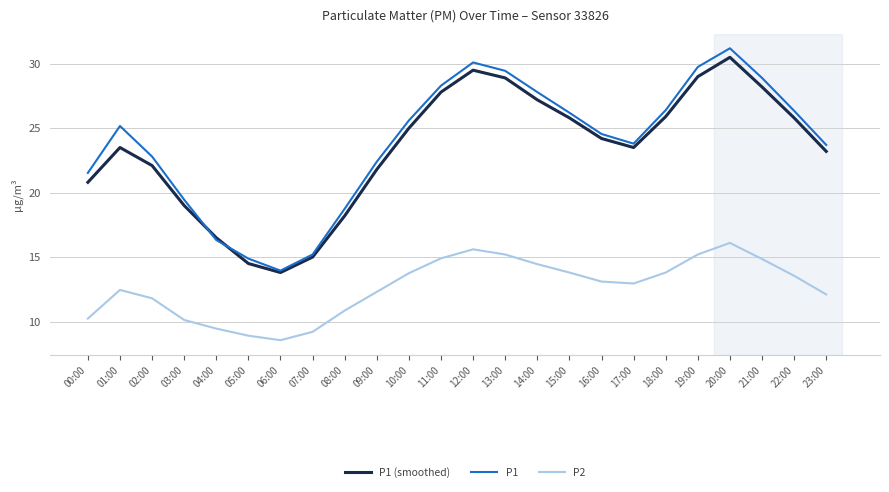

List the series in order of their peak value, lowest first.

P2, P1 (smoothed), P1